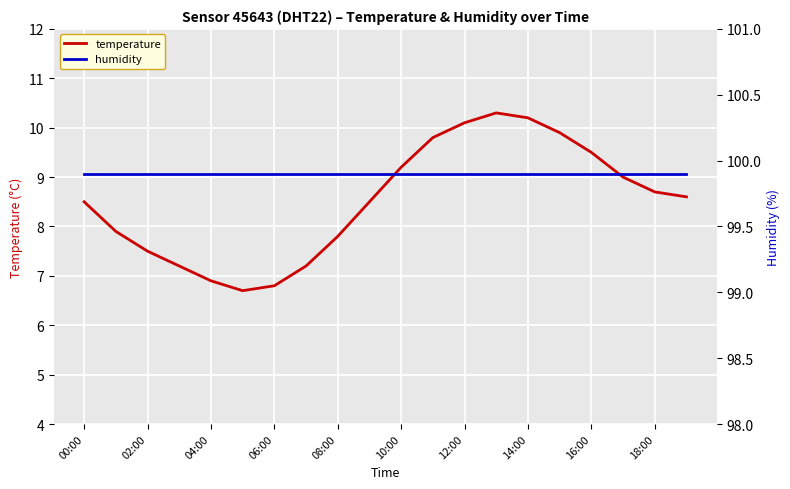

The temperature series shows 14.7 at 15. True or false?

False